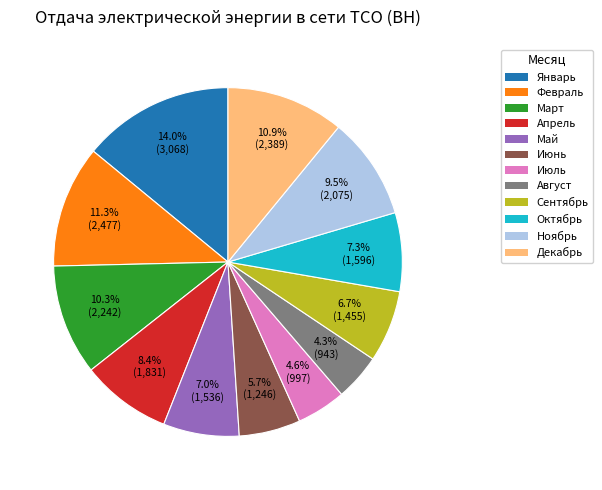

To the nearest percent, what is the average slice percentage?

8%